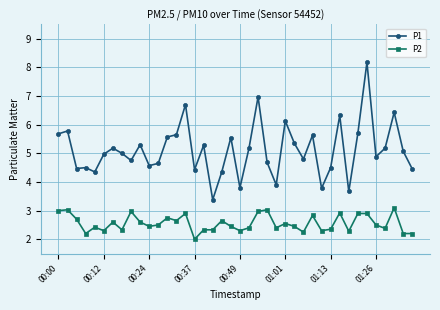

What is the maximum value shown in the chart?

8.2